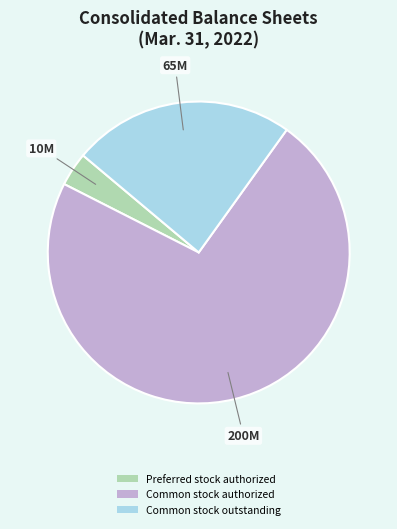

What is the smallest slice in the pie chart?

Preferred stock authorized